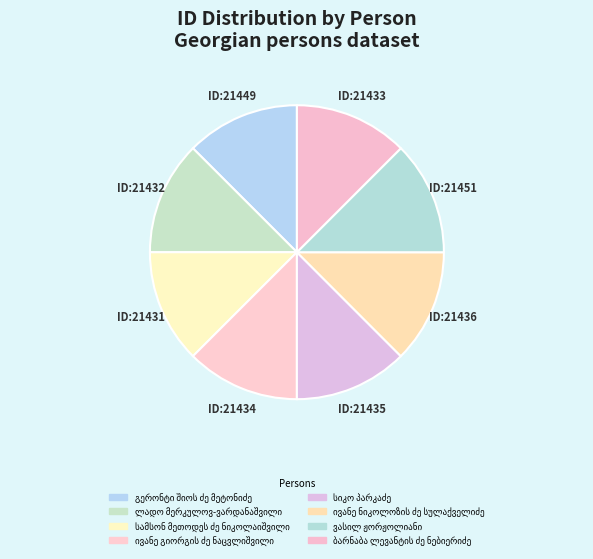

How many segments does this pie chart have?

8